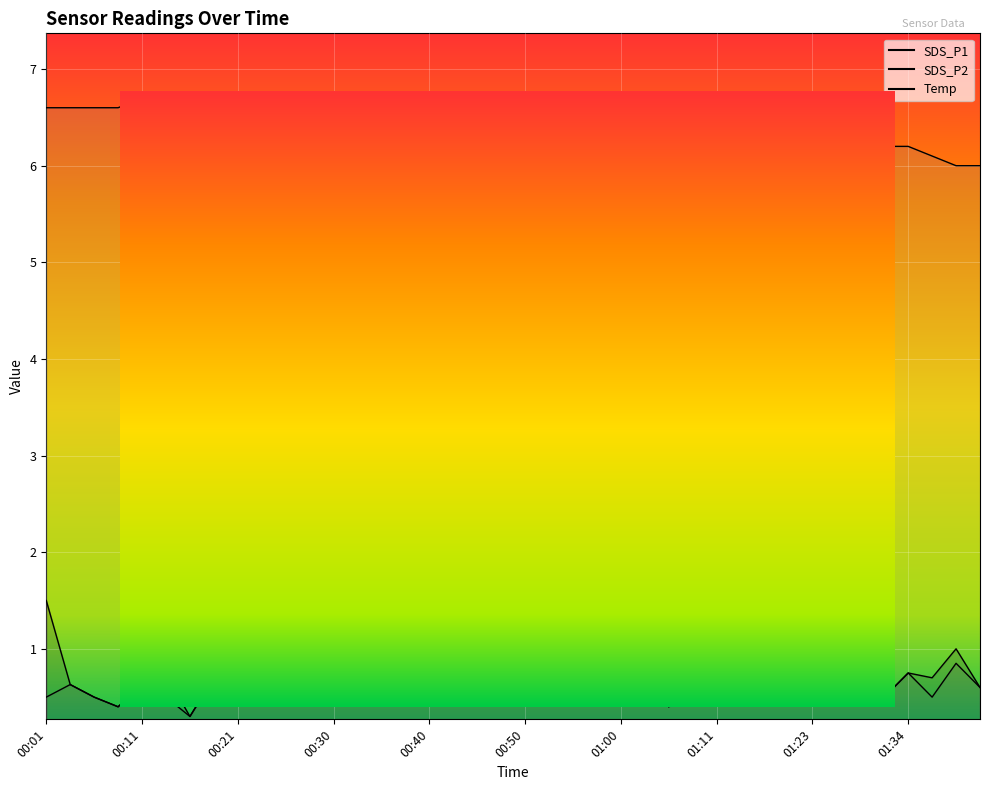

The SDS_P2 series shows 0.1 at 00:26. True or false?

False